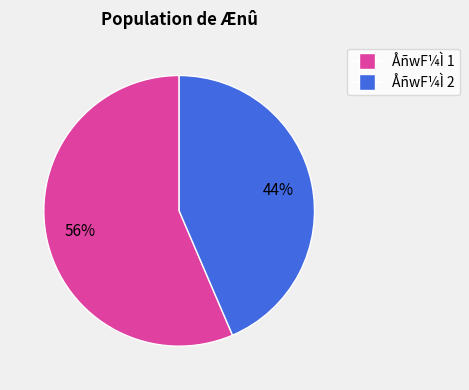

Does any single category account for the majority?

Yes